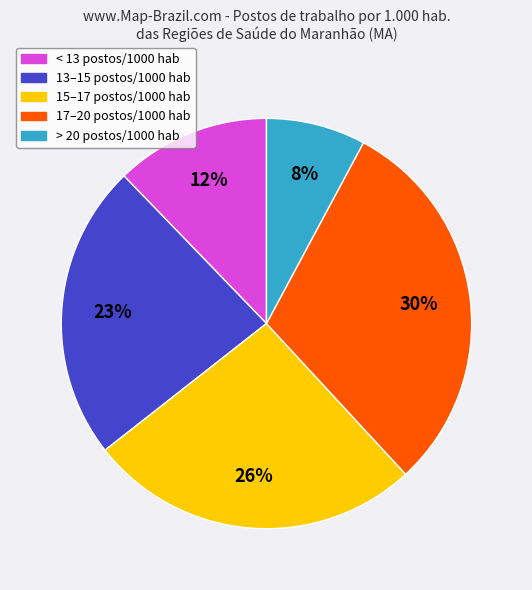

Is there any slice that represents more than half of the pie?

No